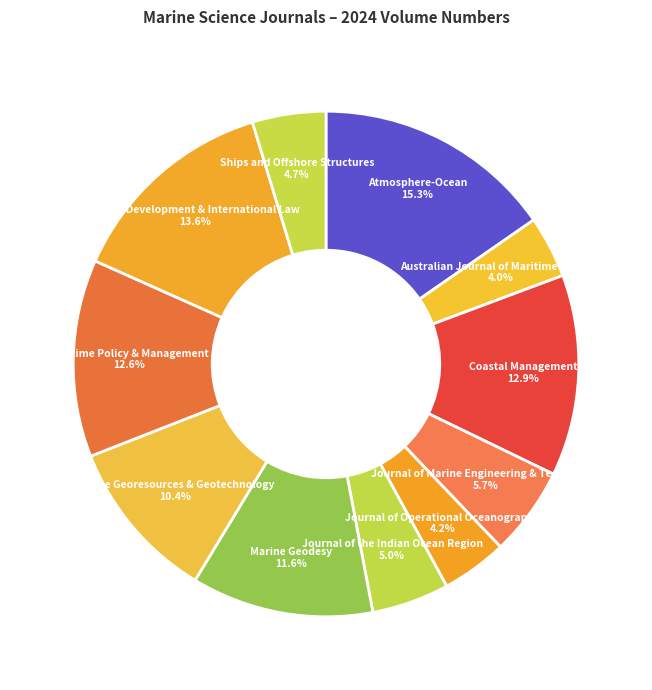

How many slices are in this pie chart?

11